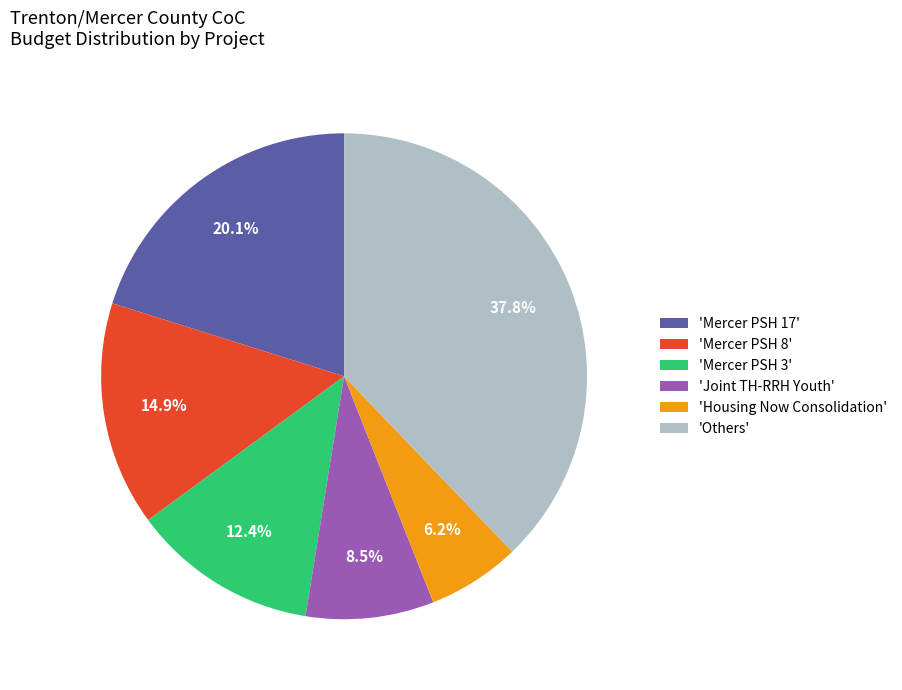

What is the largest slice in the pie chart?

'Others'